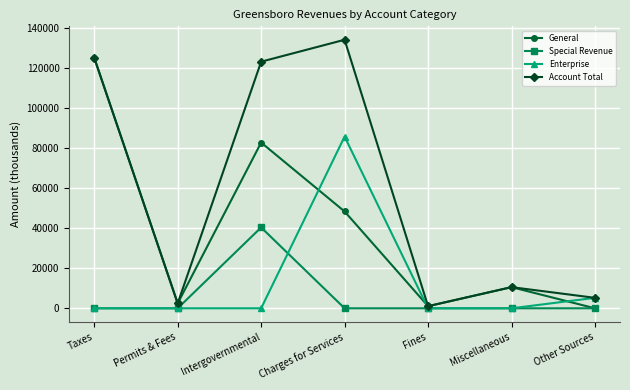

Which series changed the most between Taxes and Other Sources?

General